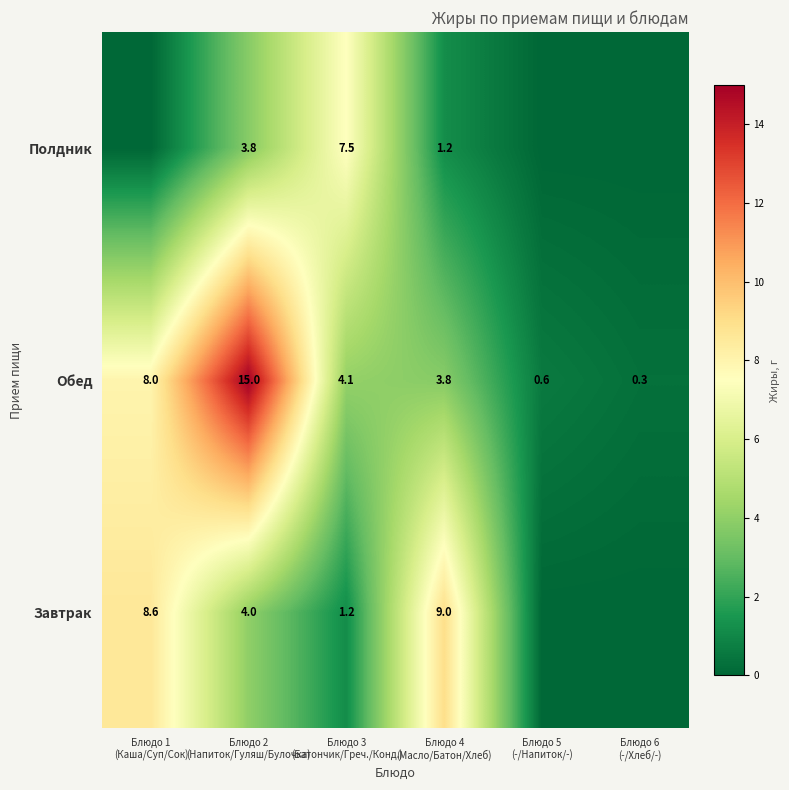

What is the sum of all Обед values?

31.8